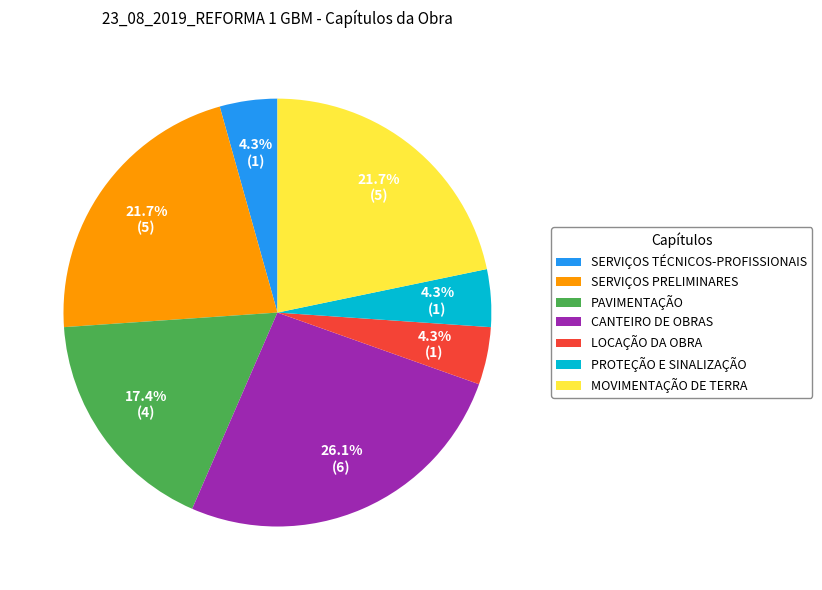

What percentage is the LOCAÇÃO DA OBRA slice, to the nearest percent?

4%